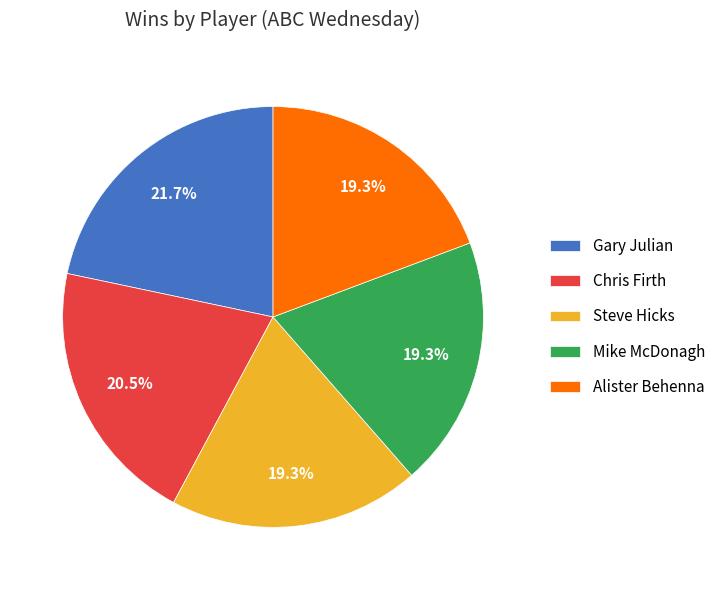

How many segments does this pie chart have?

5